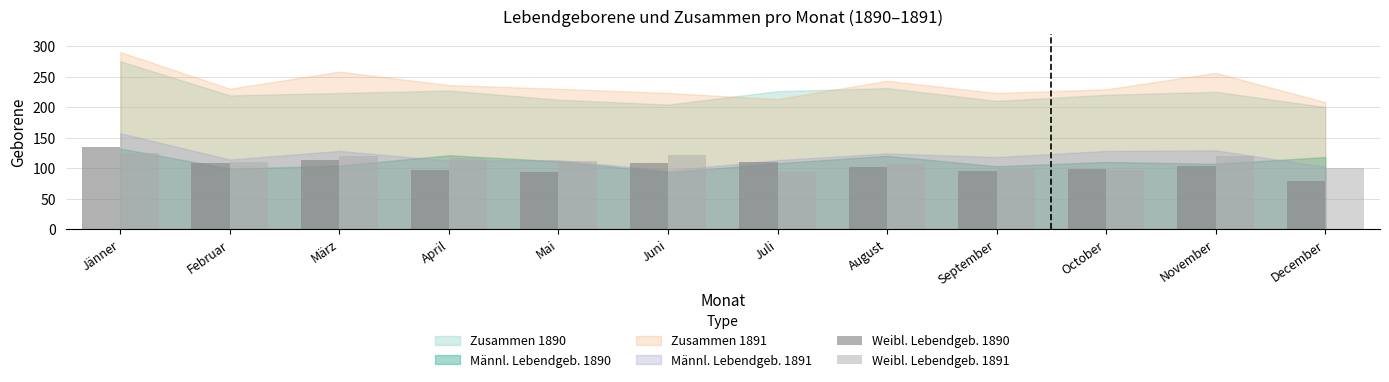

At which category does the chart reach its peak across all series?

Jänner